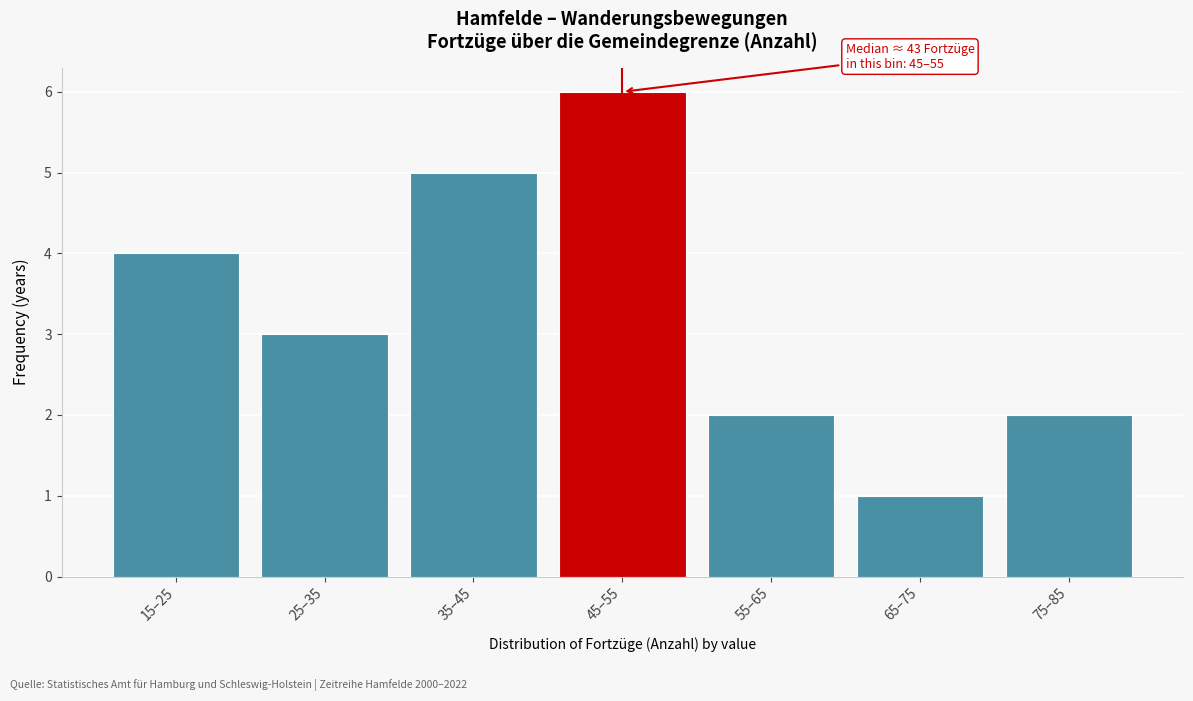

Reading left to right, transcribe all the data shown in this chart.

15–25=4	25–35=3	35–45=5	45–55=6	55–65=2	65–75=1	75–85=2